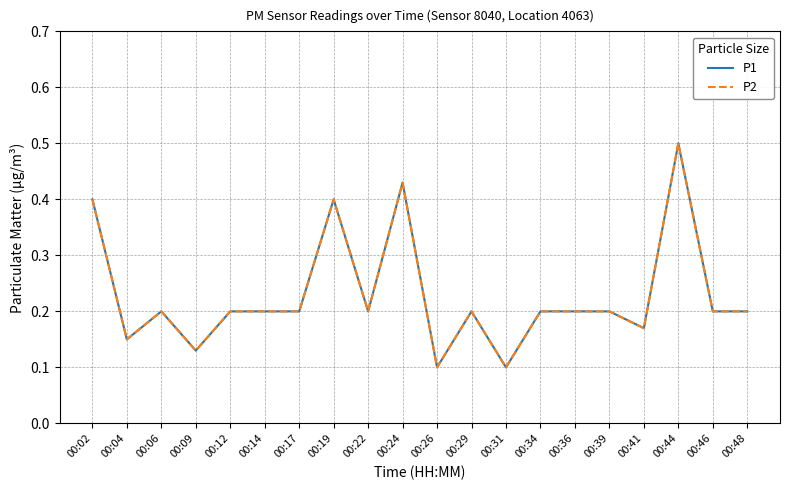

Between 00:41 and 00:48, which is larger?

00:48